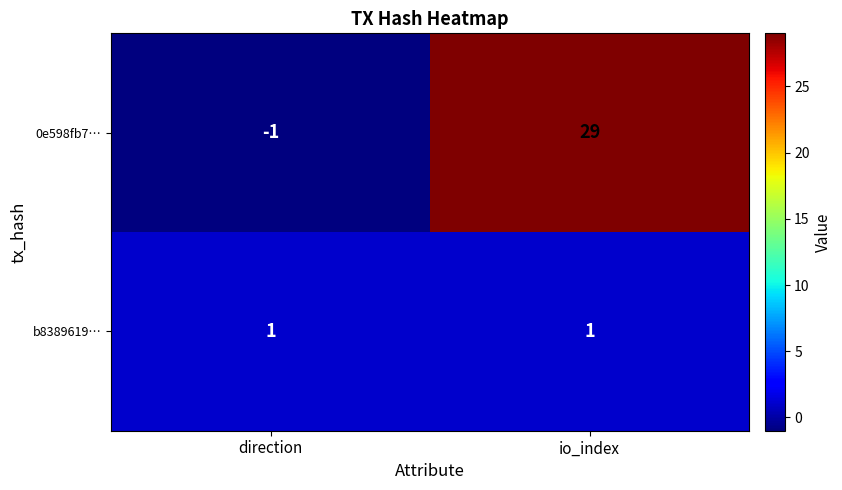

What is the average value of the 0e598fb7… series?

14